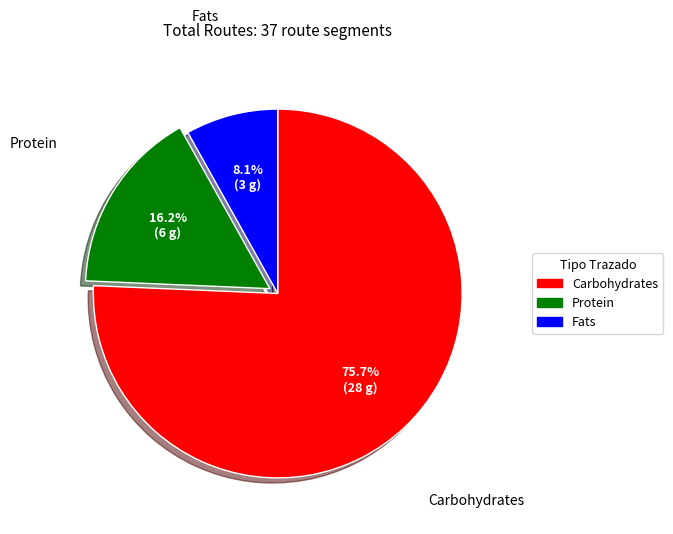

Count the number of slices in the pie.

3